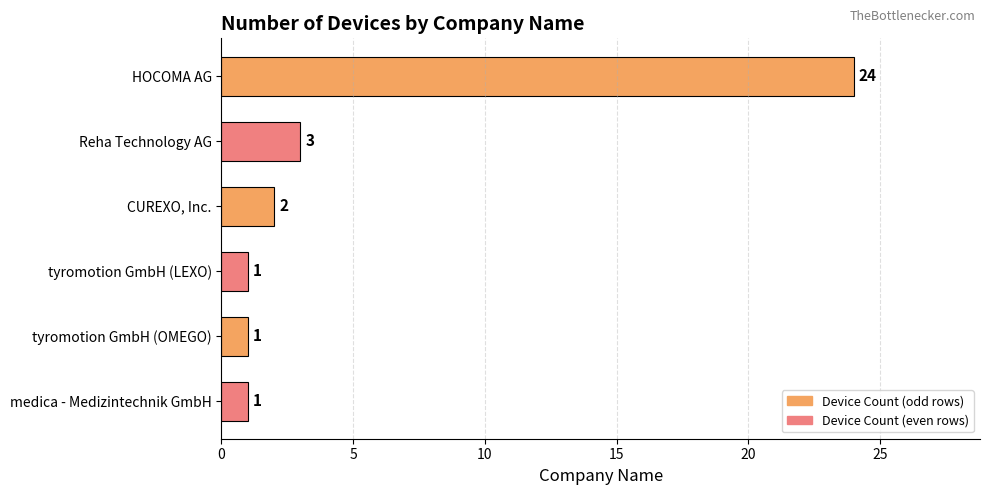

What is the label of the 6th bar from the bottom?

HOCOMA AG